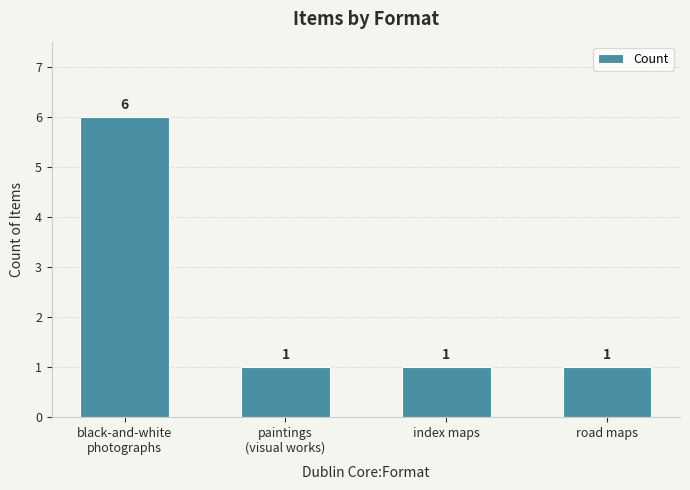

Reading left to right, list all the values displayed in this chart.

black-and-white
photographs=6	paintings
(visual works)=1	index maps=1	road maps=1